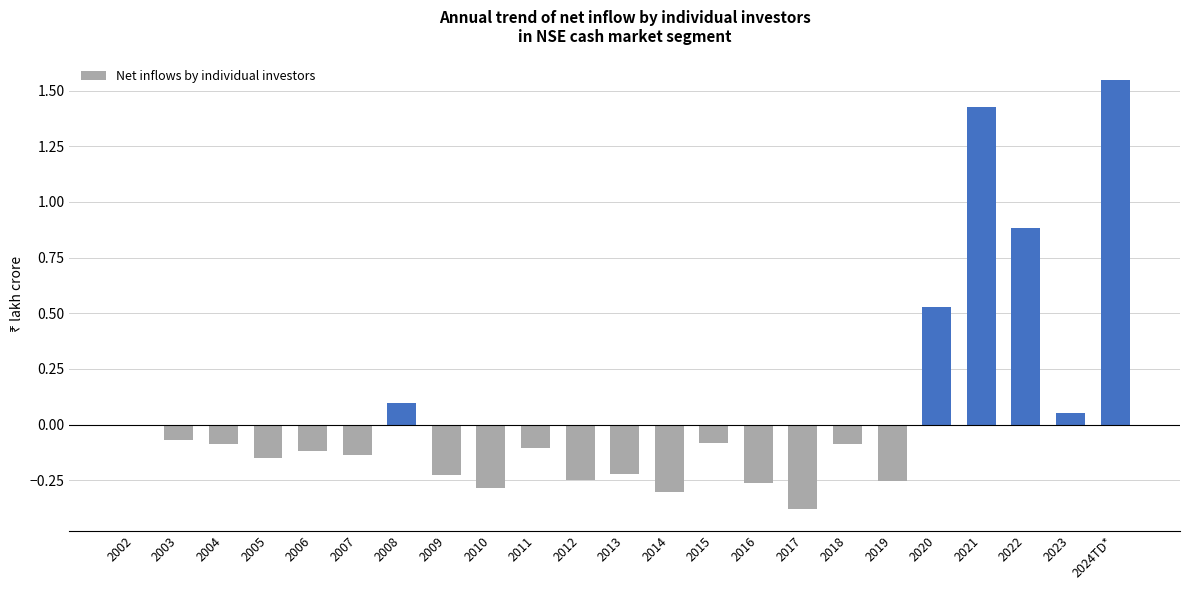

What is the approximate value at 2017?

-0.4